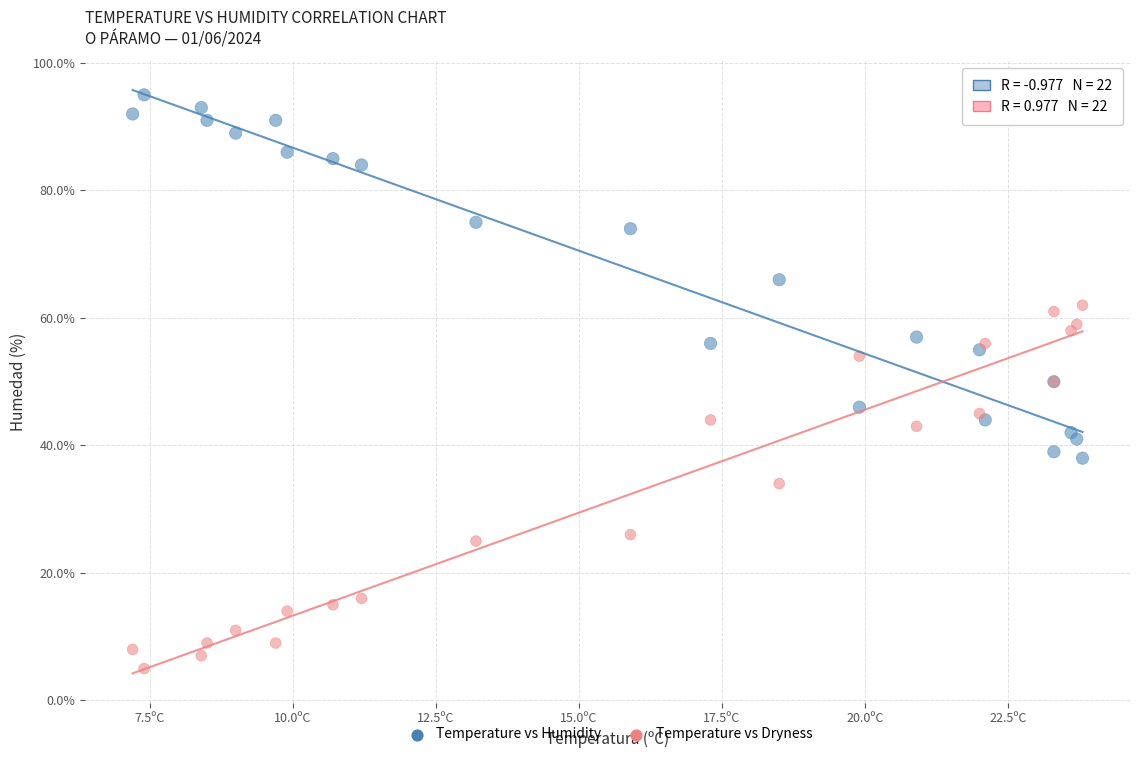

What are all the series names shown in the legend?

Temperature vs Humidity, Temperature vs Dryness